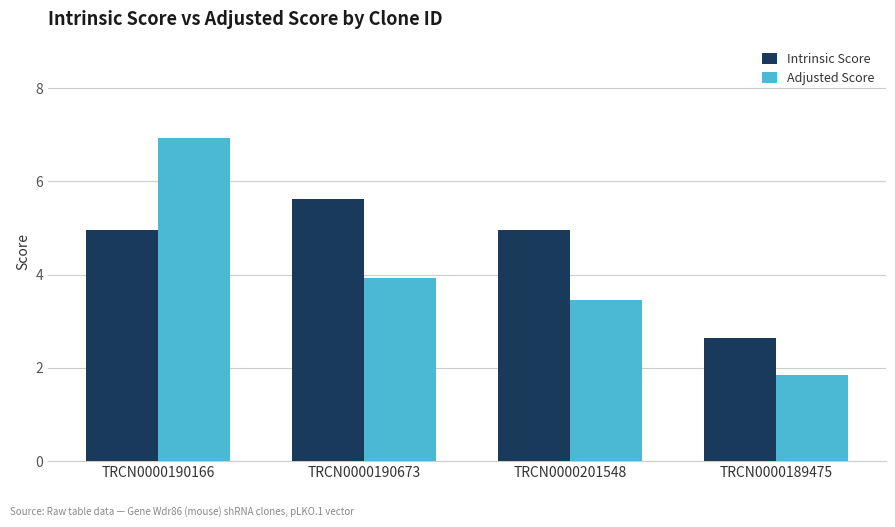

What is the average value of the Intrinsic Score series?

4.5